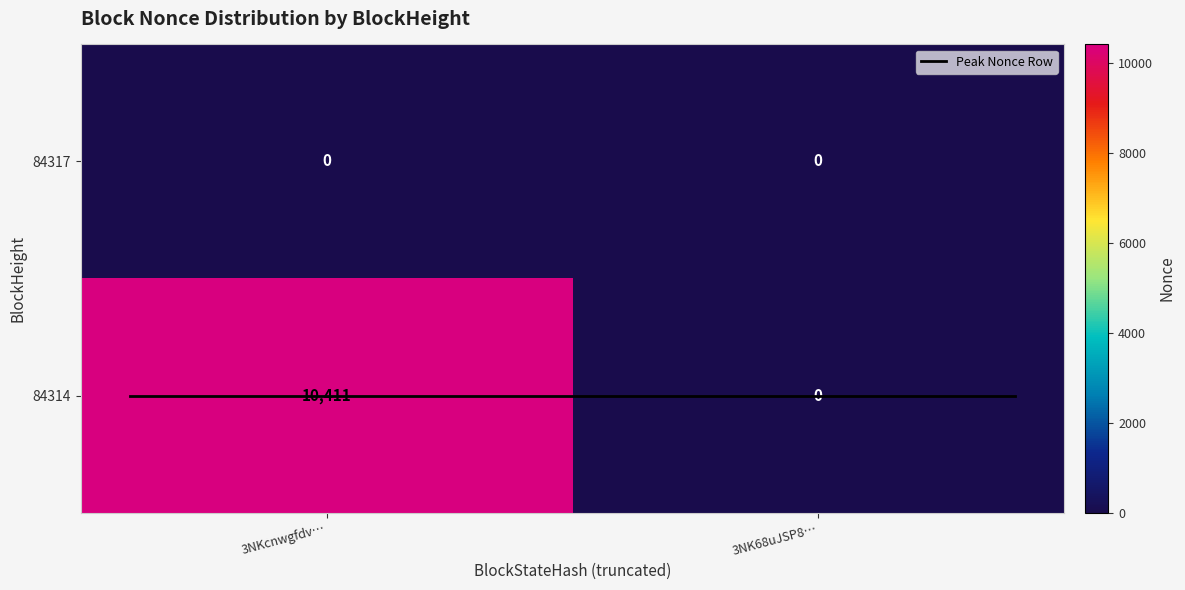

Which series has the largest range (max minus min)?

84314